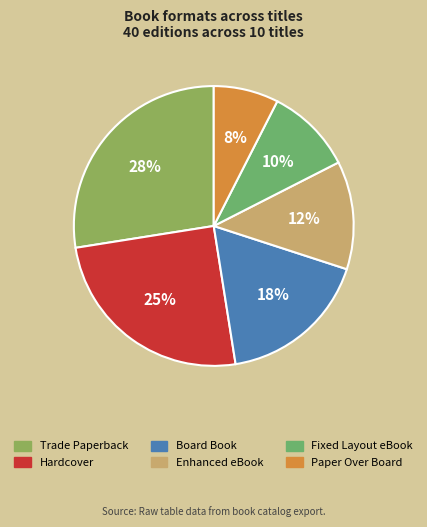

Between Hardcover and Trade Paperback, which is larger?

Trade Paperback